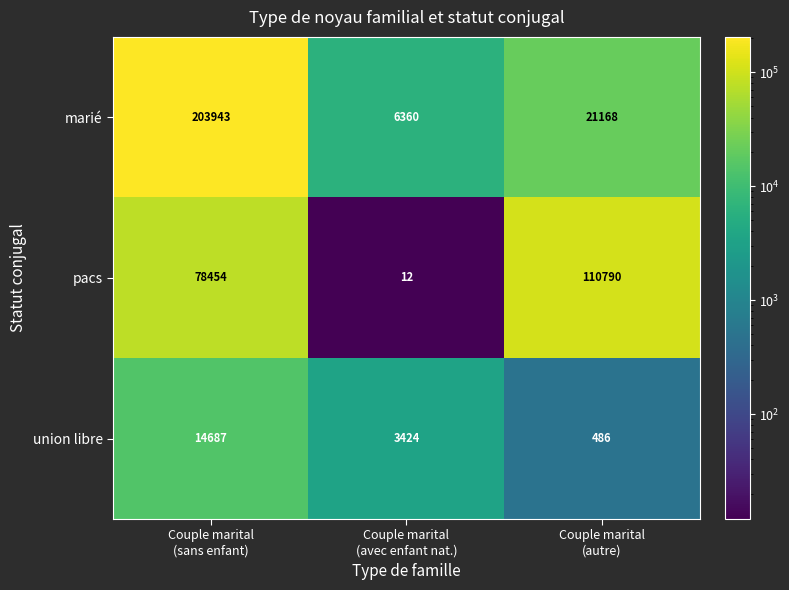

What is the difference between the maximum and minimum values in the union libre series?

14201